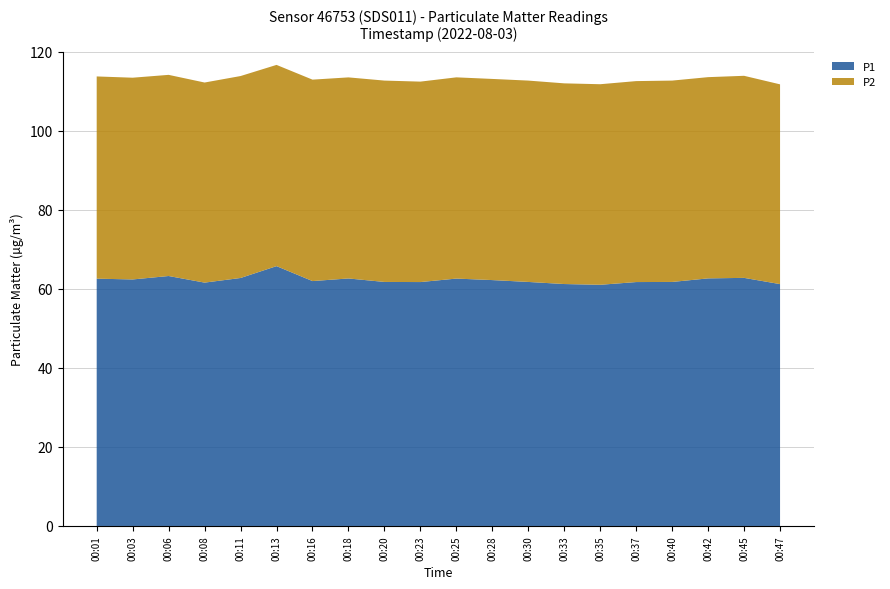

Reading left to right, what are all the values shown in this chart?

P1: 62.6	62.4	63.2	61.6	62.8	65.8	62.0	62.6	61.8	61.7	62.6	62.2	61.8	61.2	61.0	61.7	61.8	62.6	62.8	61.2
P2: 51.2	51.0	50.9	50.6	51.1	50.9	51.0	50.9	51.0	50.7	50.9	50.9	51.0	50.8	50.8	50.9	51.0	50.9	51.1	50.5